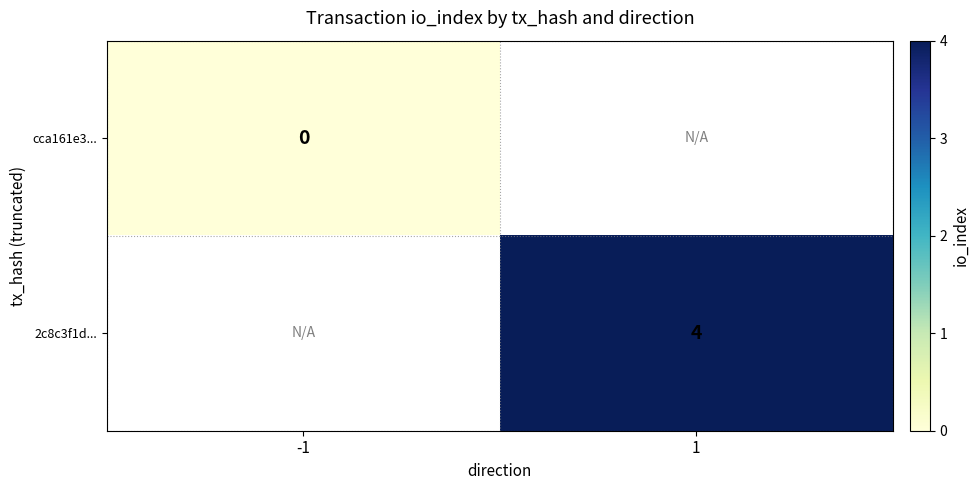

Is the value of 2c8c3f1d... at 1 greater than the value of cca161e3... at -1?

Yes